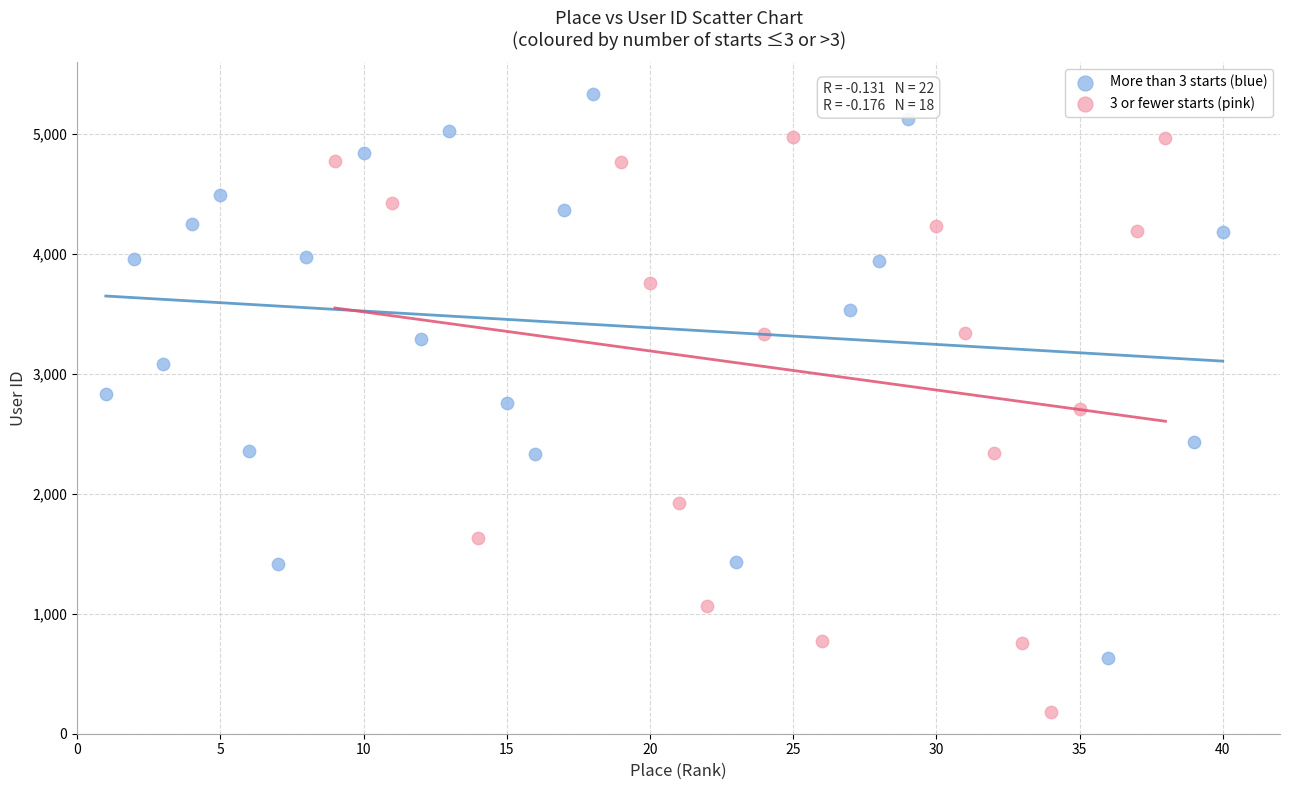

Which series reaches the minimum Y coordinate?

3 or fewer starts (pink)